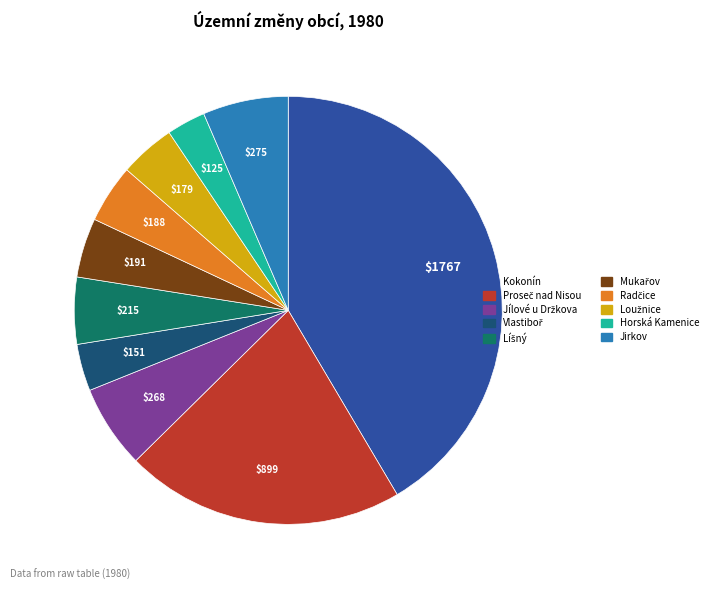

Is there any slice that represents more than half of the pie?

No